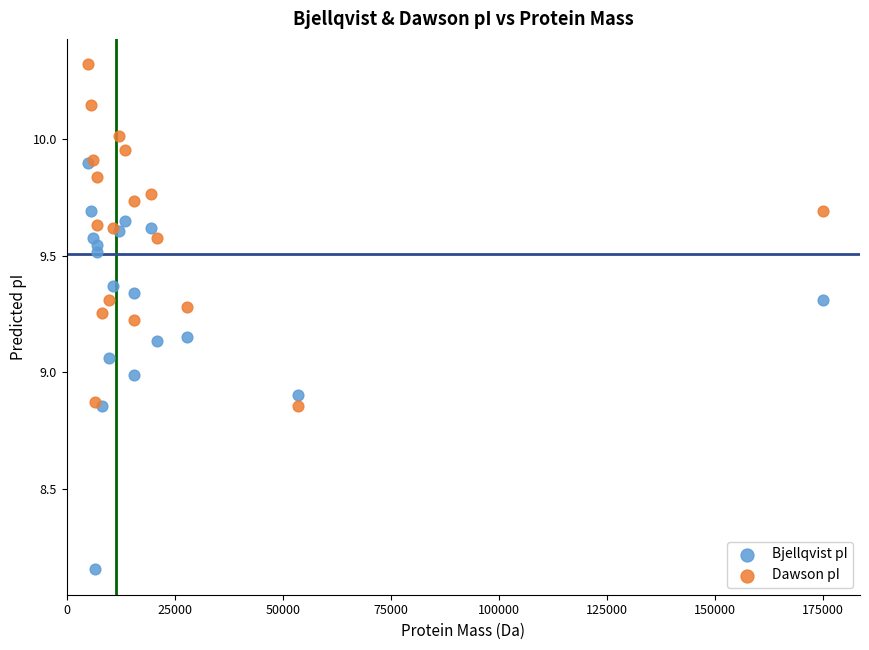

What are all the series names shown in the legend?

Bjellqvist pI, Dawson pI